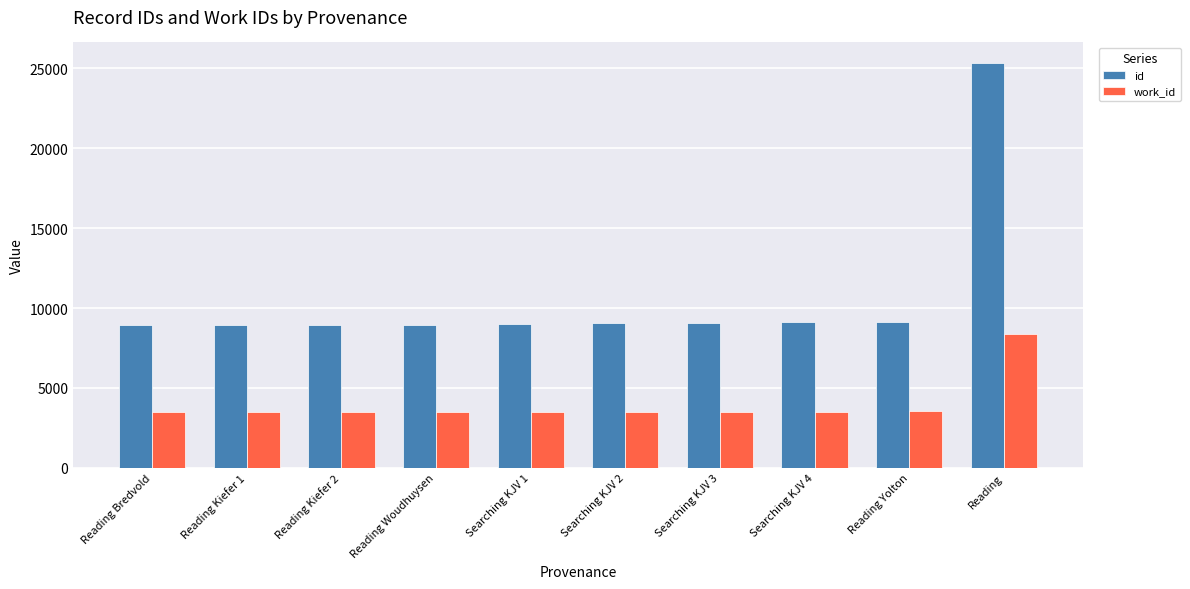

What is the value of the id bar at the 8th from the left?

9098